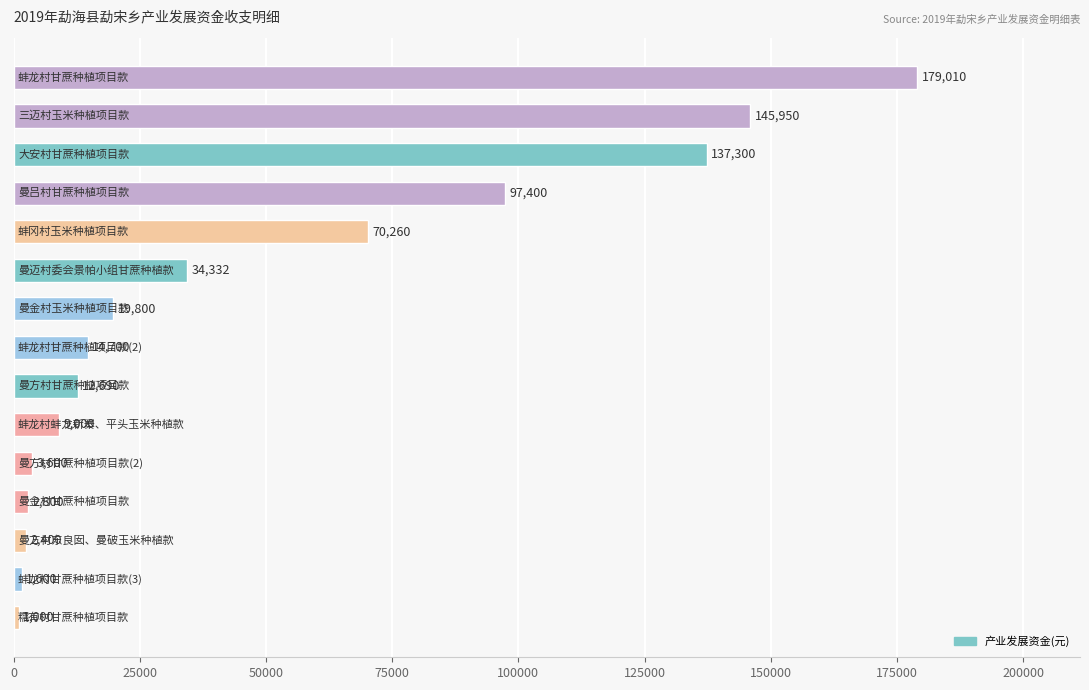

How many data points are less than 14700?

7